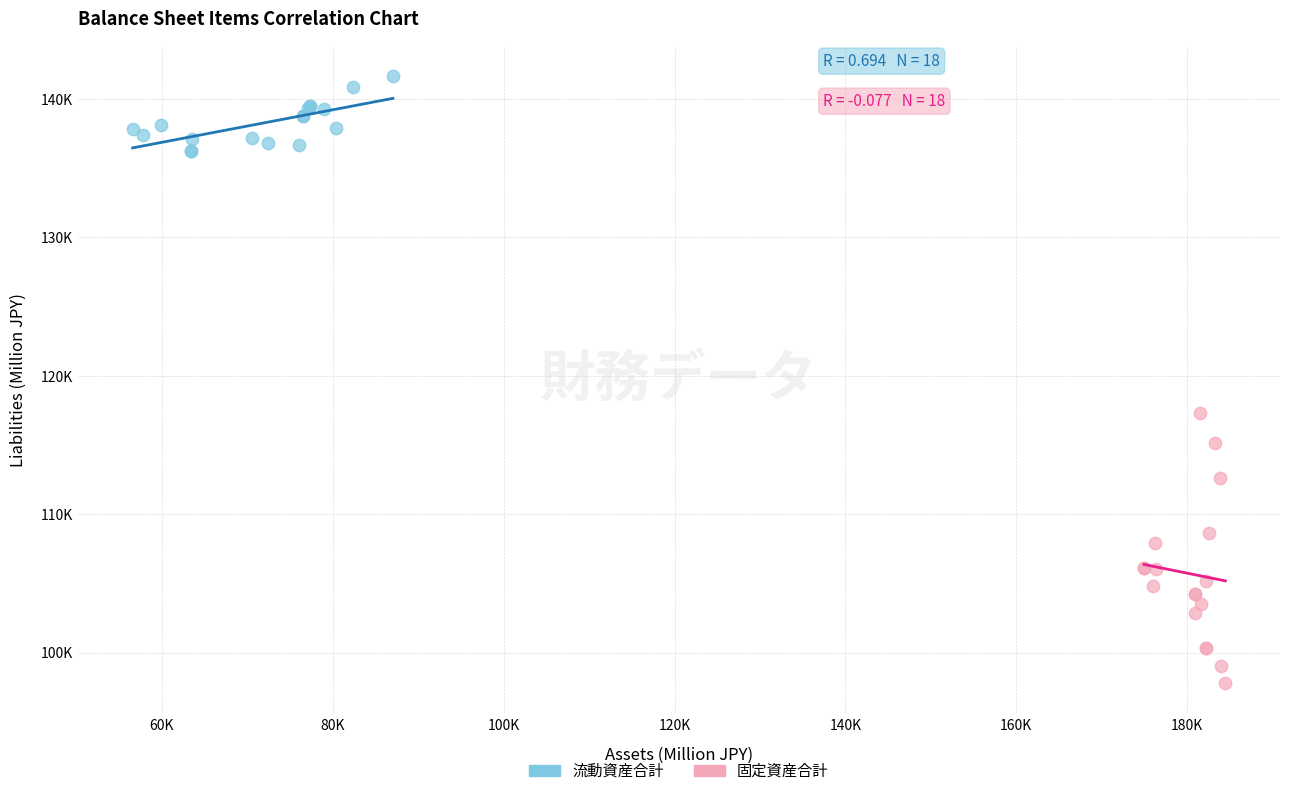

What are all the series names shown in the legend?

流動資産合計, 固定資産合計